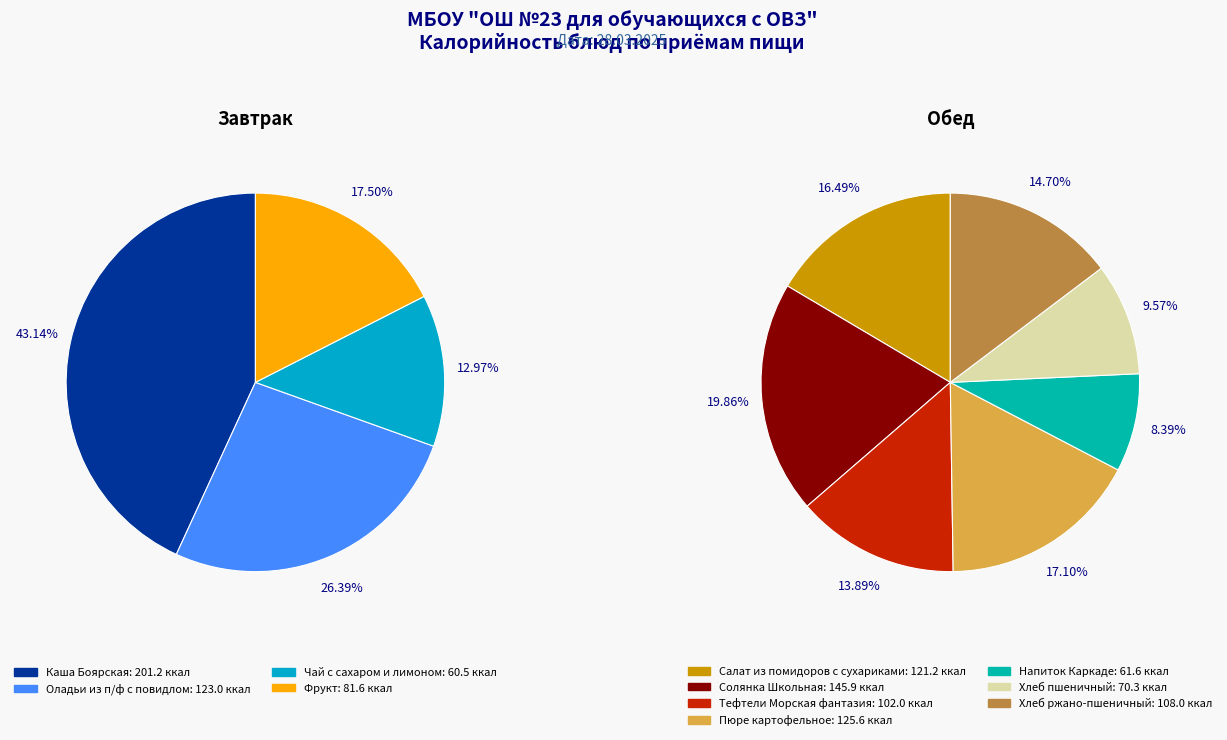

Rank the categories by value from highest to lowest.

Каша Боярская, Солянка Школьная, Пюре картофельное, Оладьи из п/ф с повидлом, Салат из помидоров с сухариками, Хлеб ржано-пшеничный, Тефтели Морская фантазия, Фрукт, Хлеб пшеничный, Напиток Каркаде, Чай с сахаром и лимоном